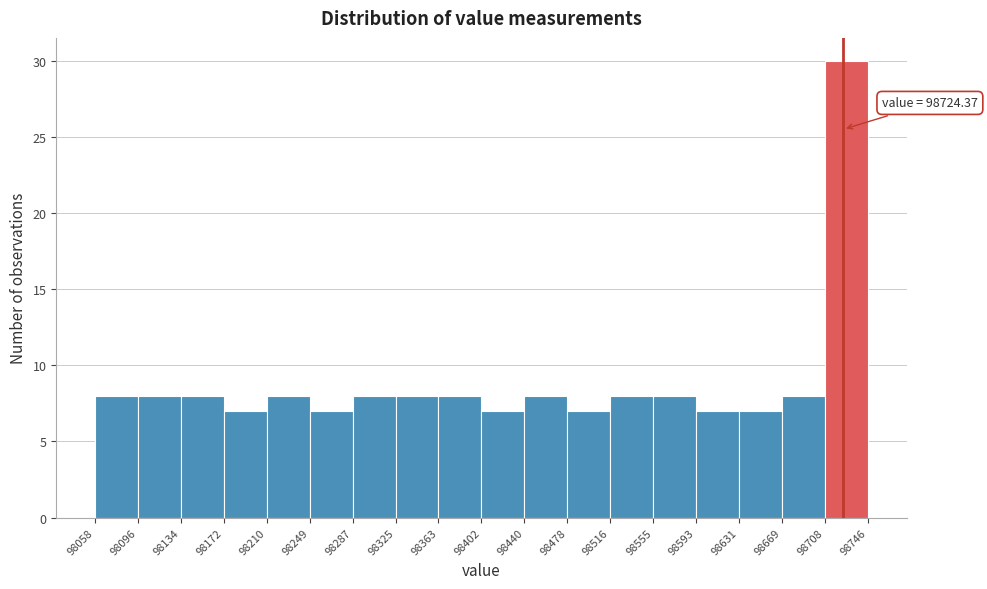

Which range on the x-axis has the tallest bar?

98708 to 98746